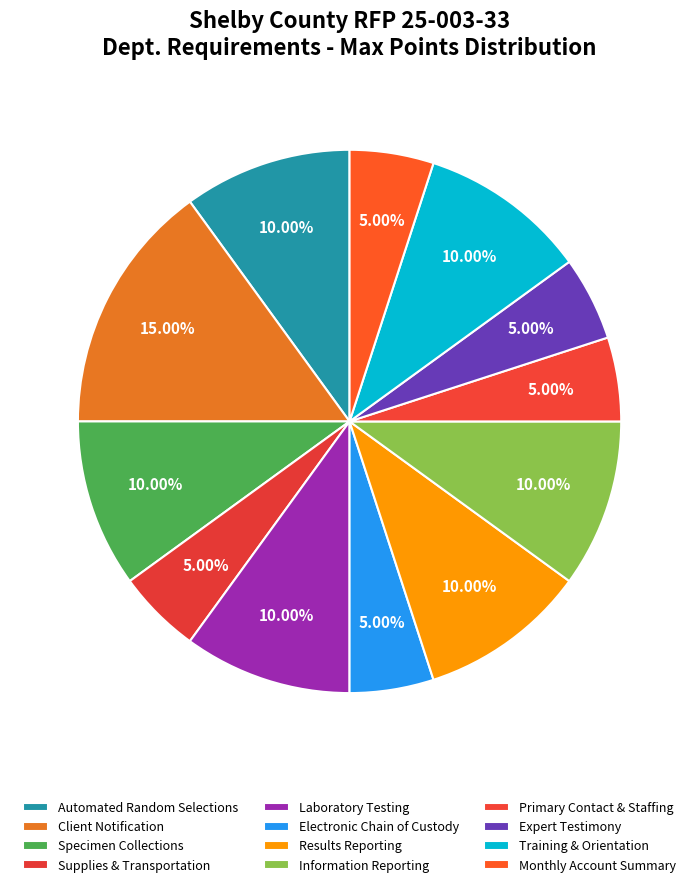

What is the change in value from Client Notification to Primary Contact & Staffing?

-10